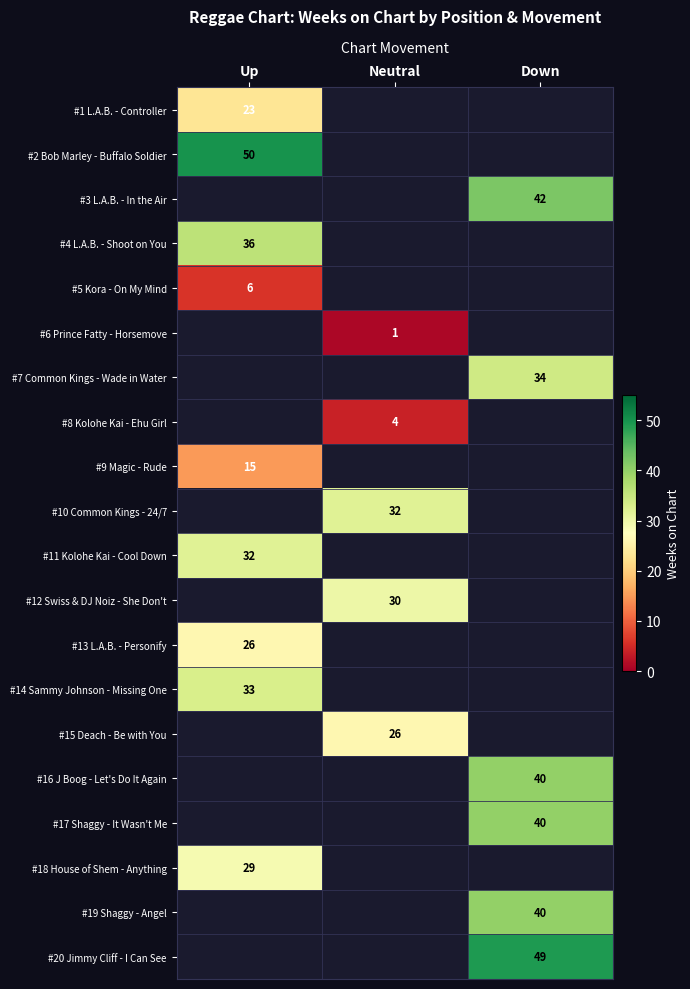

Which category has the lowest value across all series?

Neutral